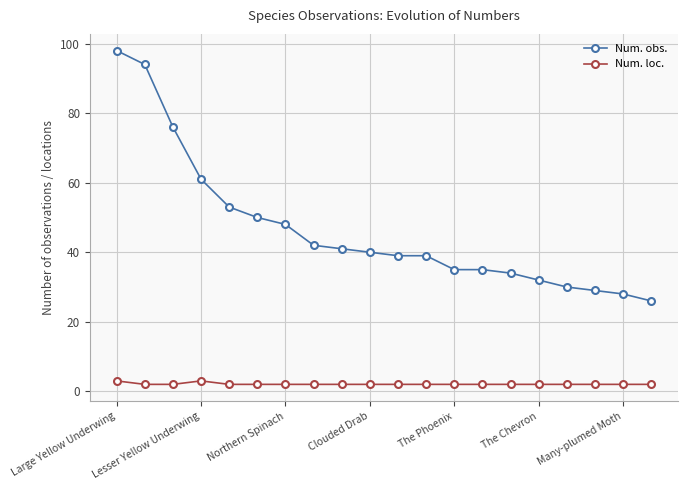

Is this an area chart (filled region under the line)?

No